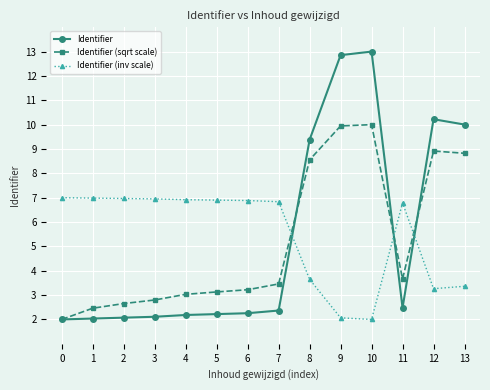

Does the chart display data point markers on the line(s)?

Yes